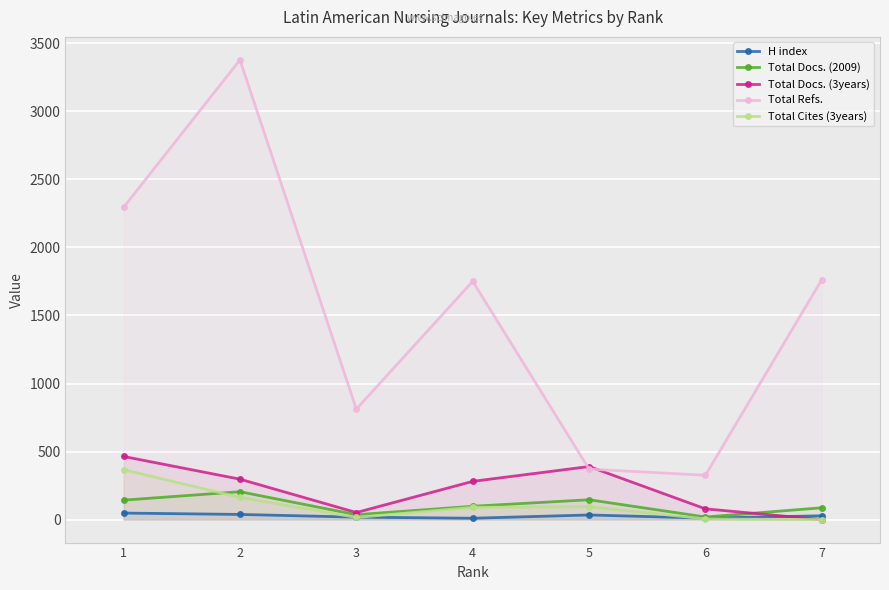

How many lines are shown in the chart?

5